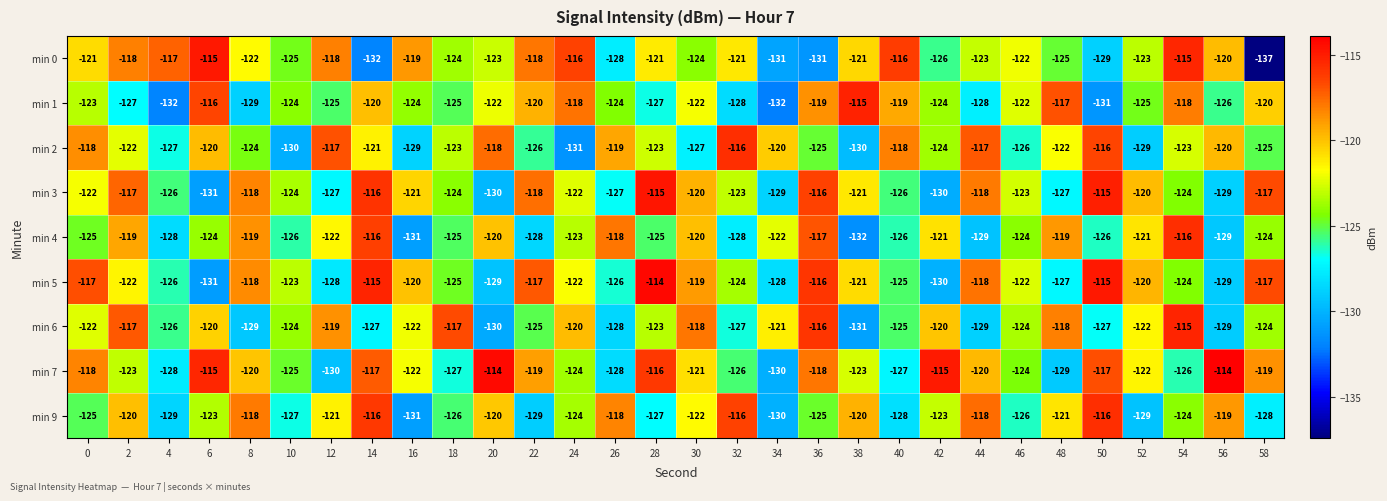

What is the difference between the second highest and minimum values in the min 7 series?

16